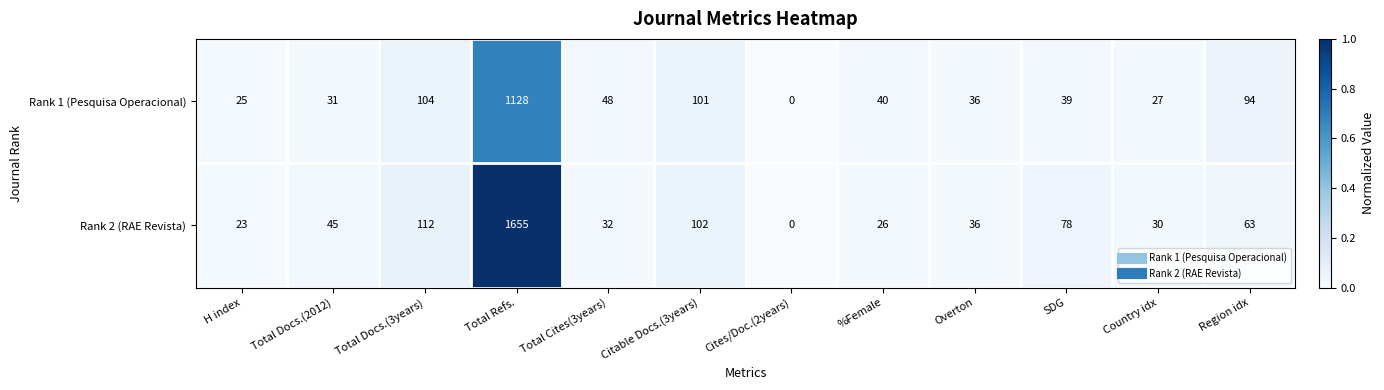

Reading left to right, extract all data points from this chart.

Rank 1 (Pesquisa Operacional): 25	31	104	1128	48	101	0	40	36	39	27	94
Rank 2 (RAE Revista): 23	45	112	1655	32	102	0	26	36	78	30	63